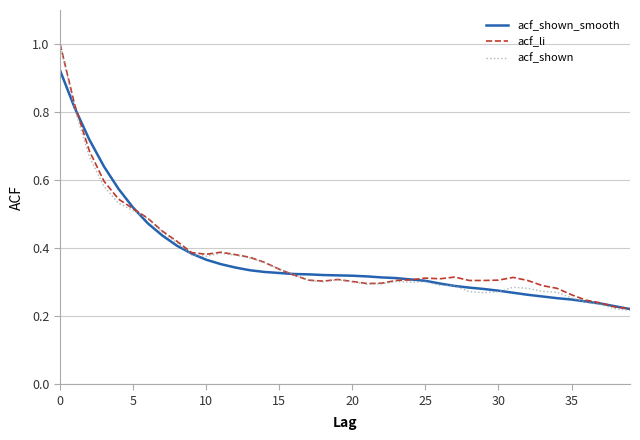

Which series has the largest range (max minus min)?

acf_shown